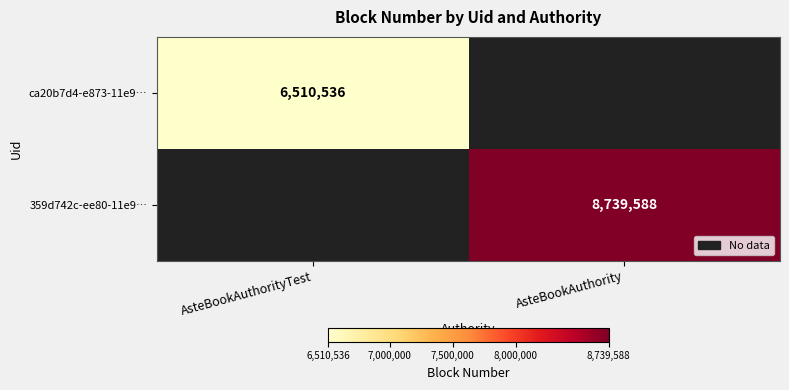

How many series are shown in this chart?

2